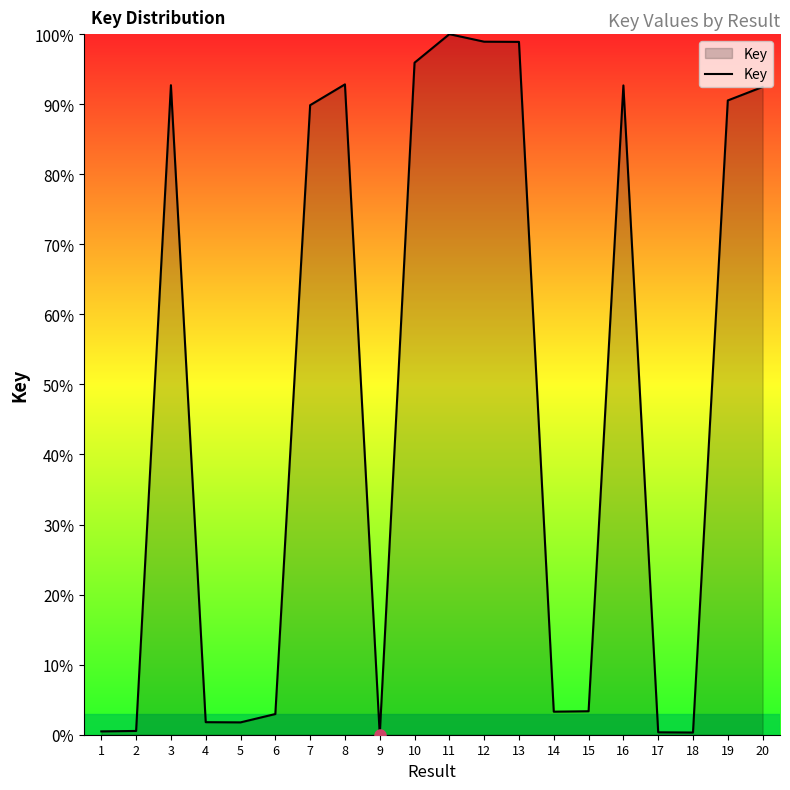

Does the chart have visible grid lines?

No